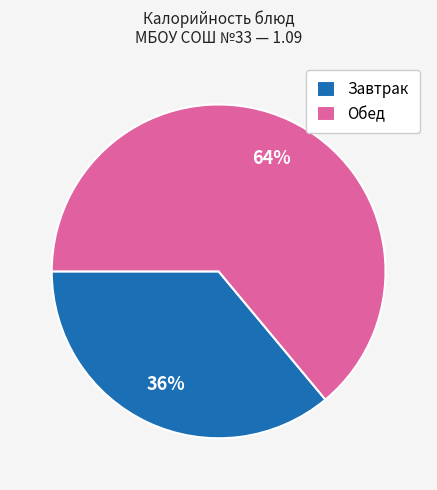

To the nearest percent, what is the difference between the Завтрак and Обед slice percentages?

28%